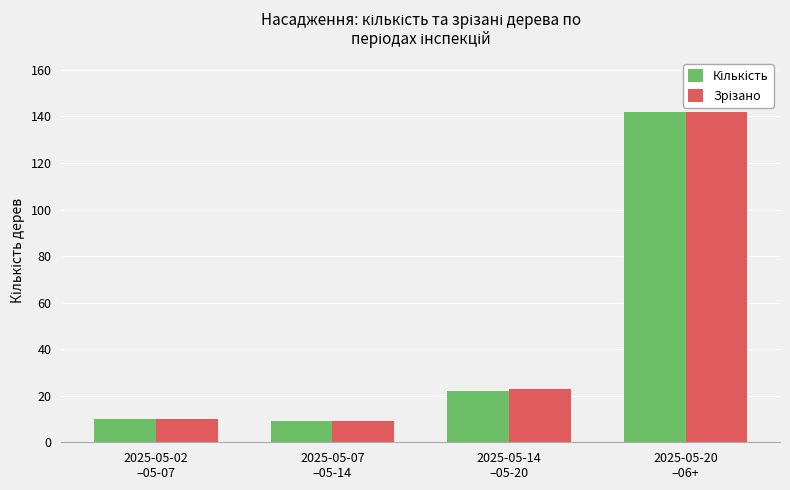

What is the greatest value displayed?

142